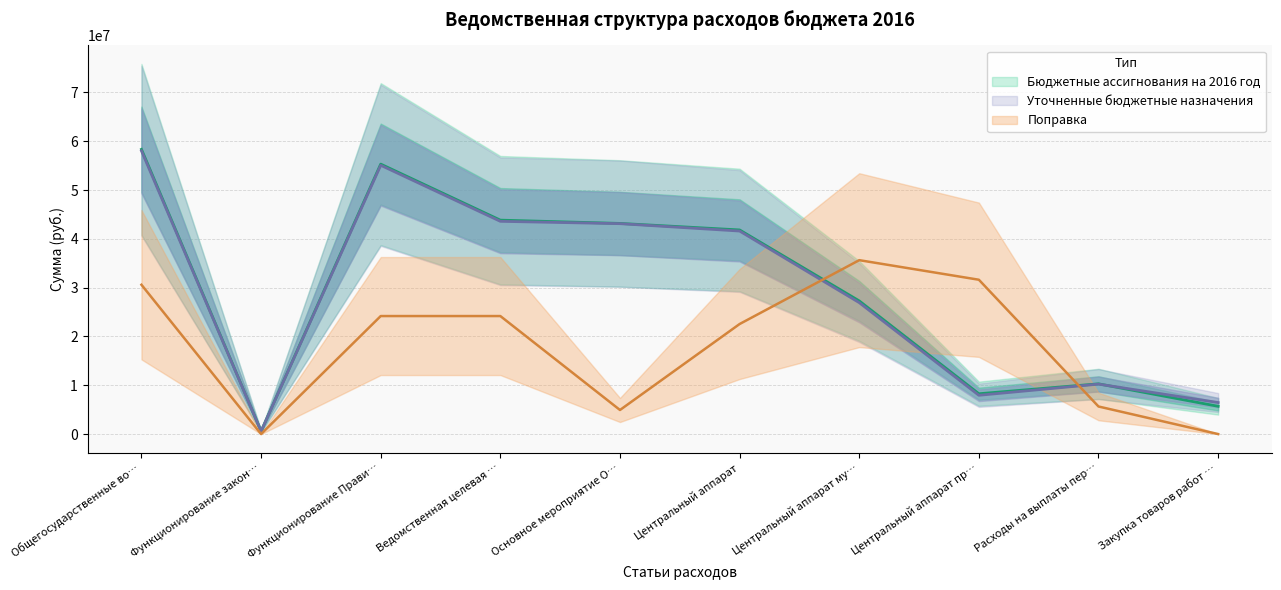

What is the approximate value of Бюджетные ассигнования на 2016 год at Функционирование закон…?

584548.4